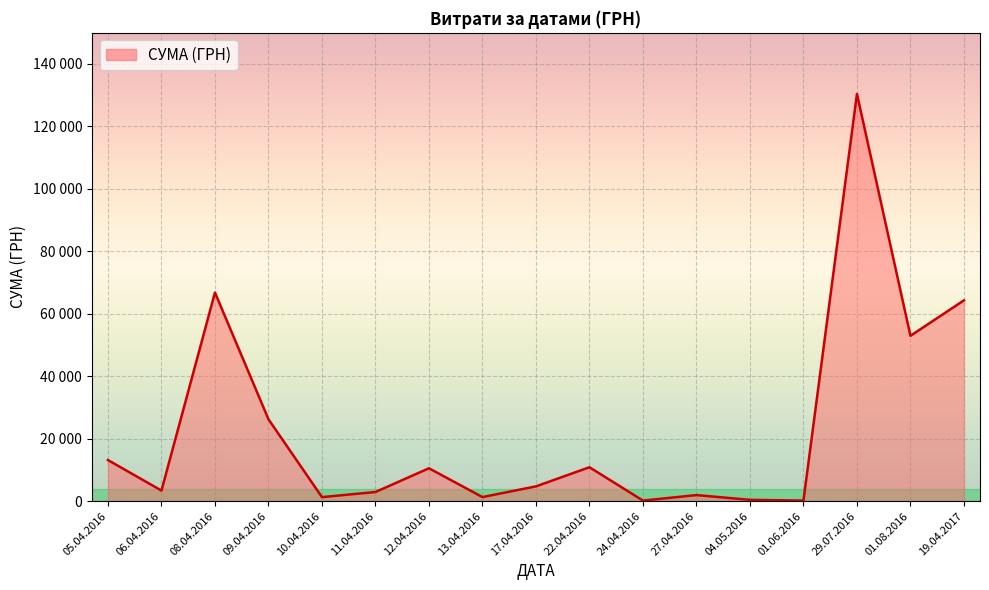

Does the chart have visible grid lines?

Yes